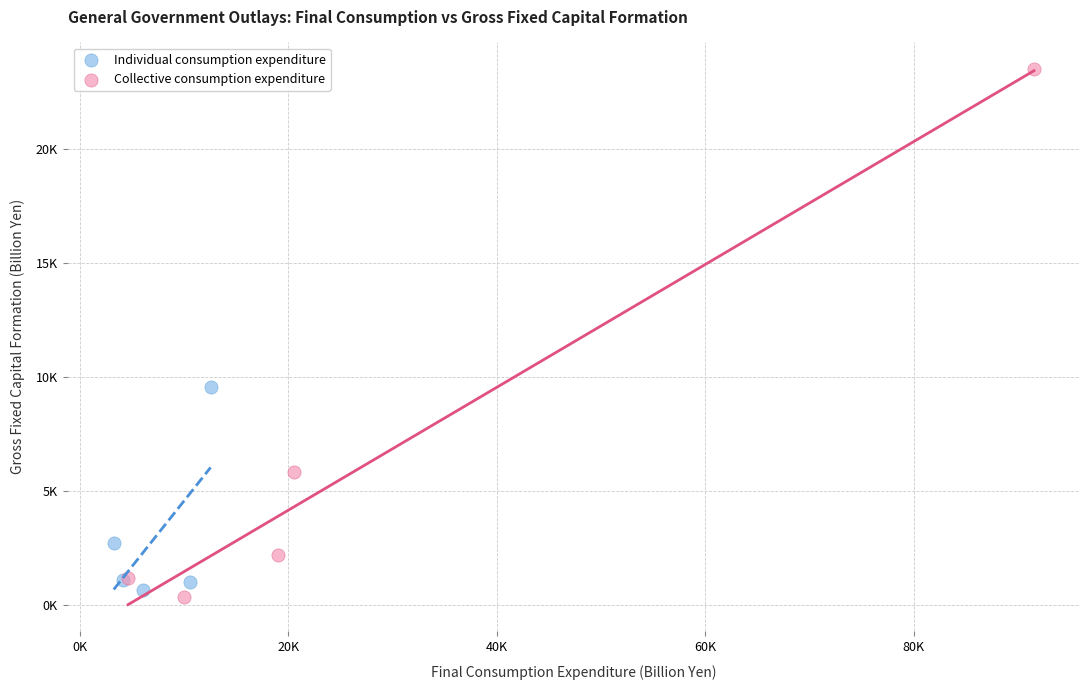

What are all the series names shown in the legend?

Individual consumption expenditure, Collective consumption expenditure